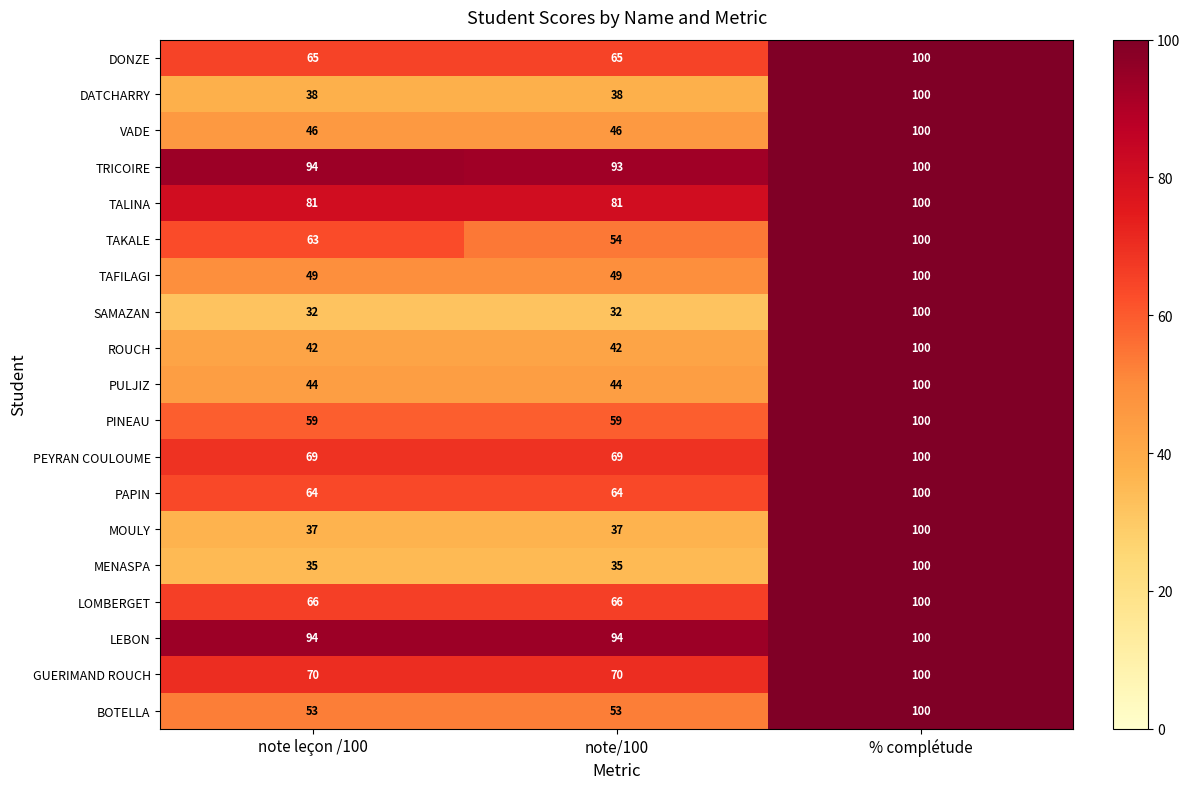

How many TAKALE values are between 54 and 100?

3